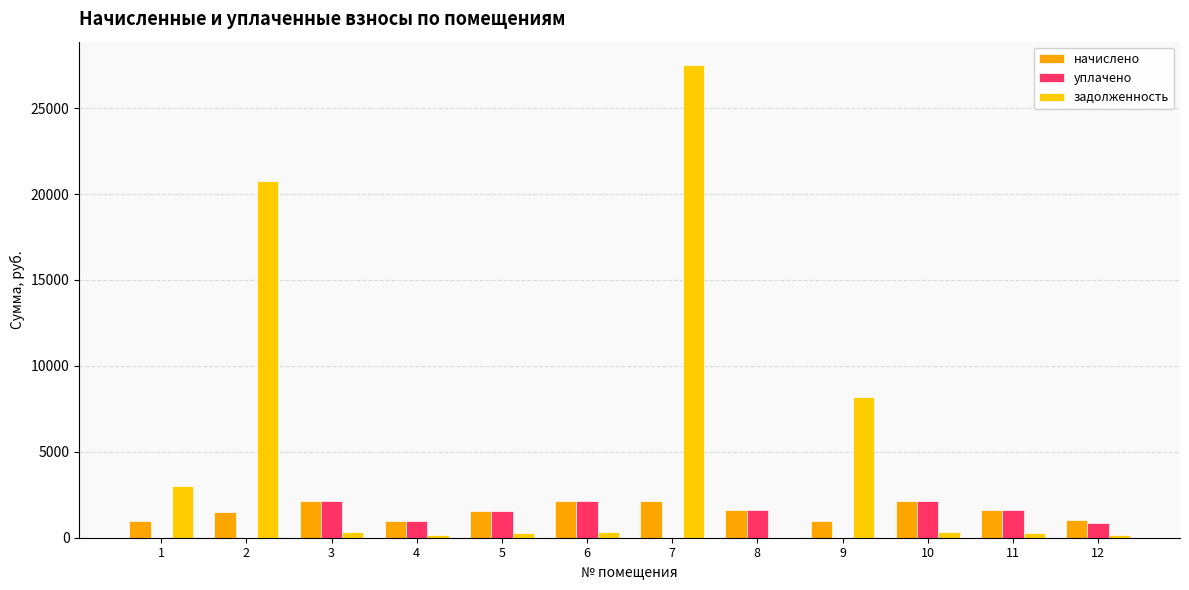

Is the value of начислено at 11 greater than the value of задолженность at 5?

Yes